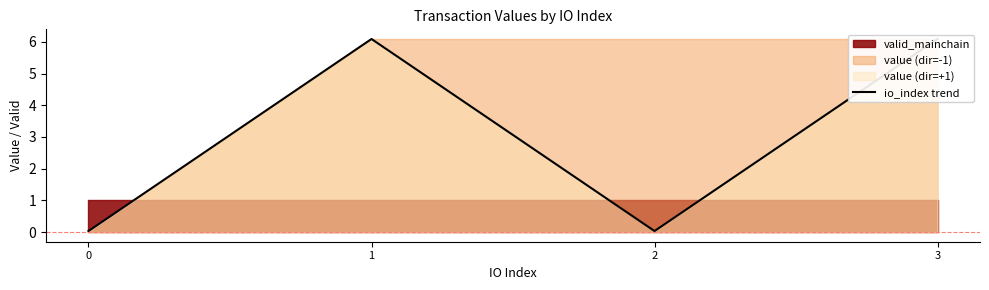

Where does the data first go above 6?

1